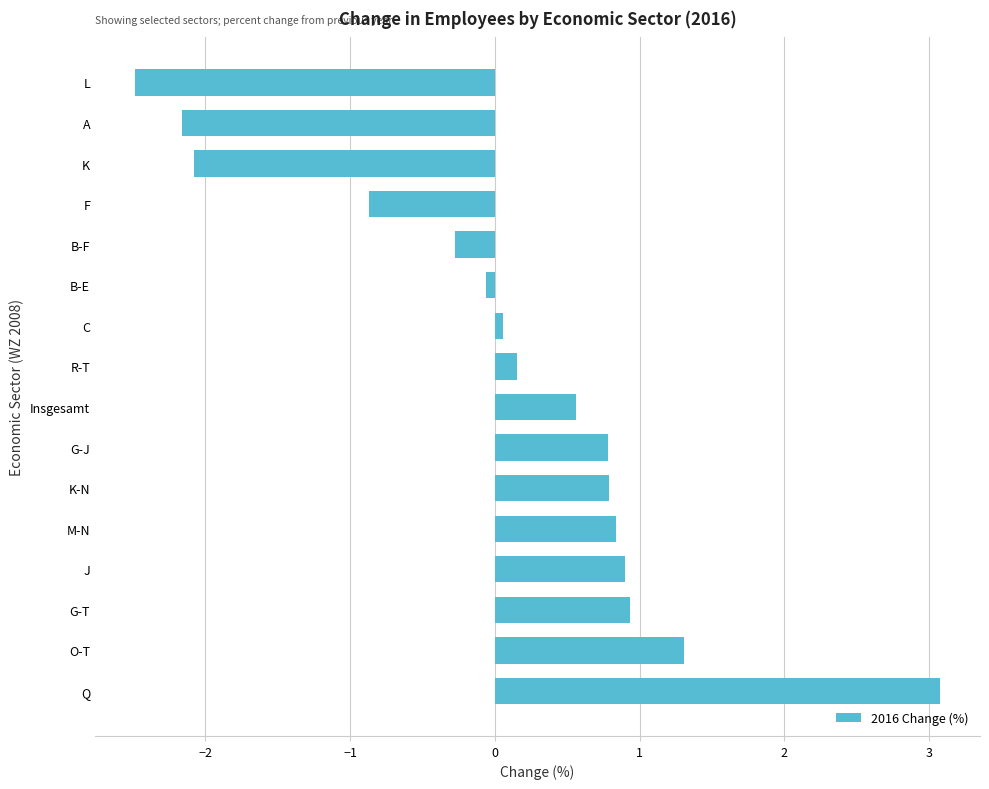

How many values are above zero?

10